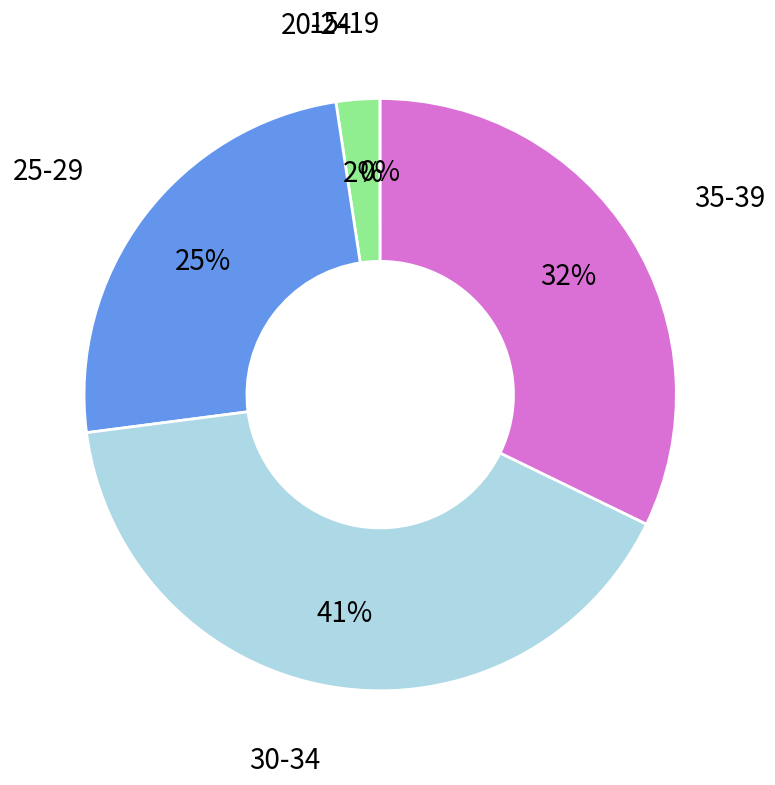

Is there any slice that represents more than half of the pie?

No